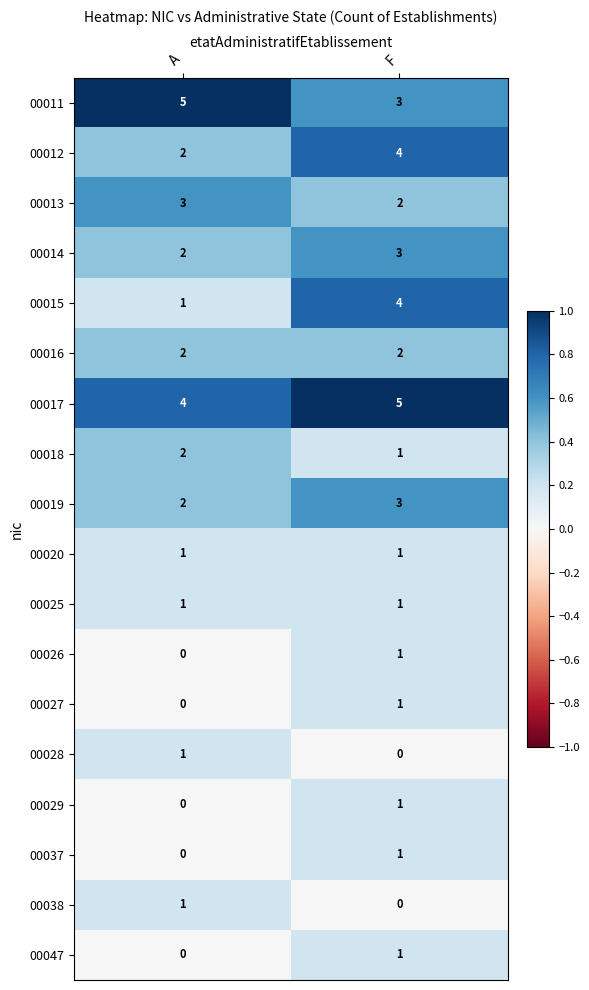

What is the average value of the 00011 series?

4